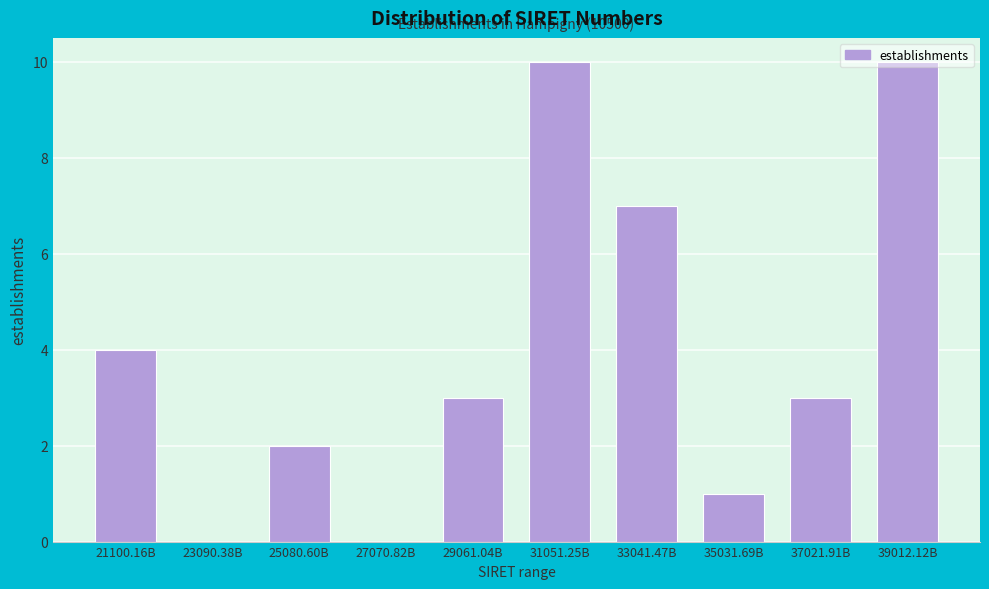

True or false: the data shows 7 at 33041.47B.

True